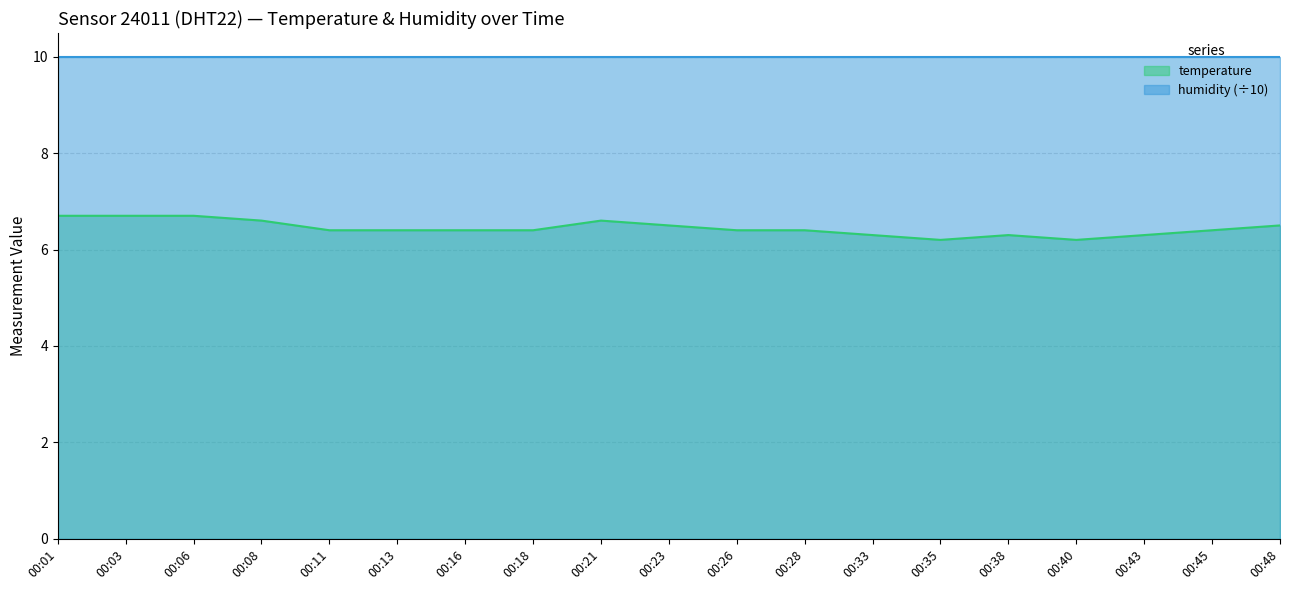

How many interior local valleys (lower than both neighbors) does the data have?

2